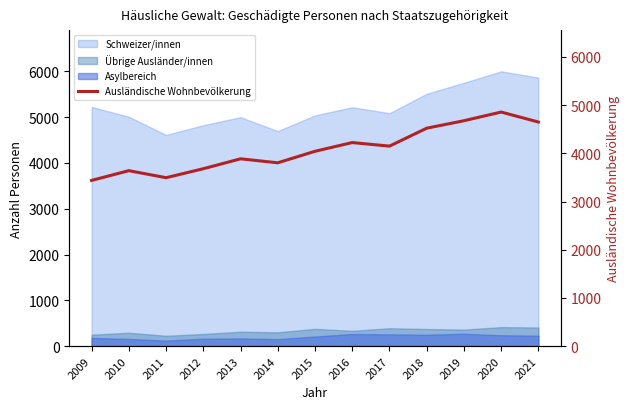

At which label is the value closest to 4148?

2017